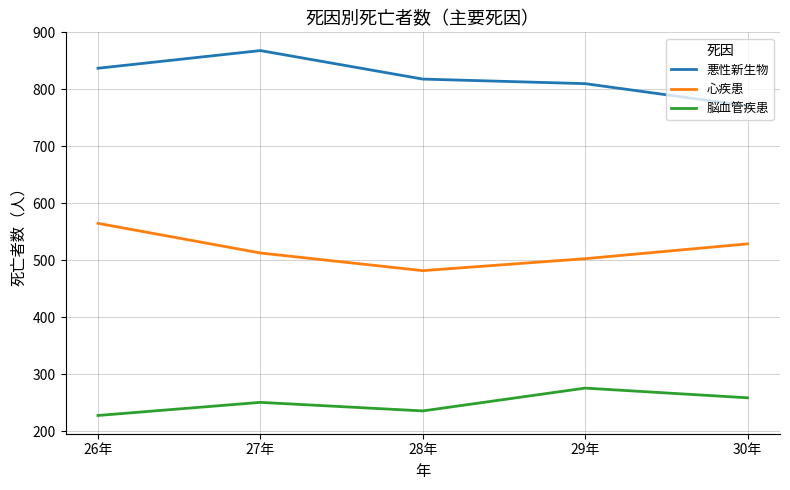

What is the minimum value shown in the chart?

228